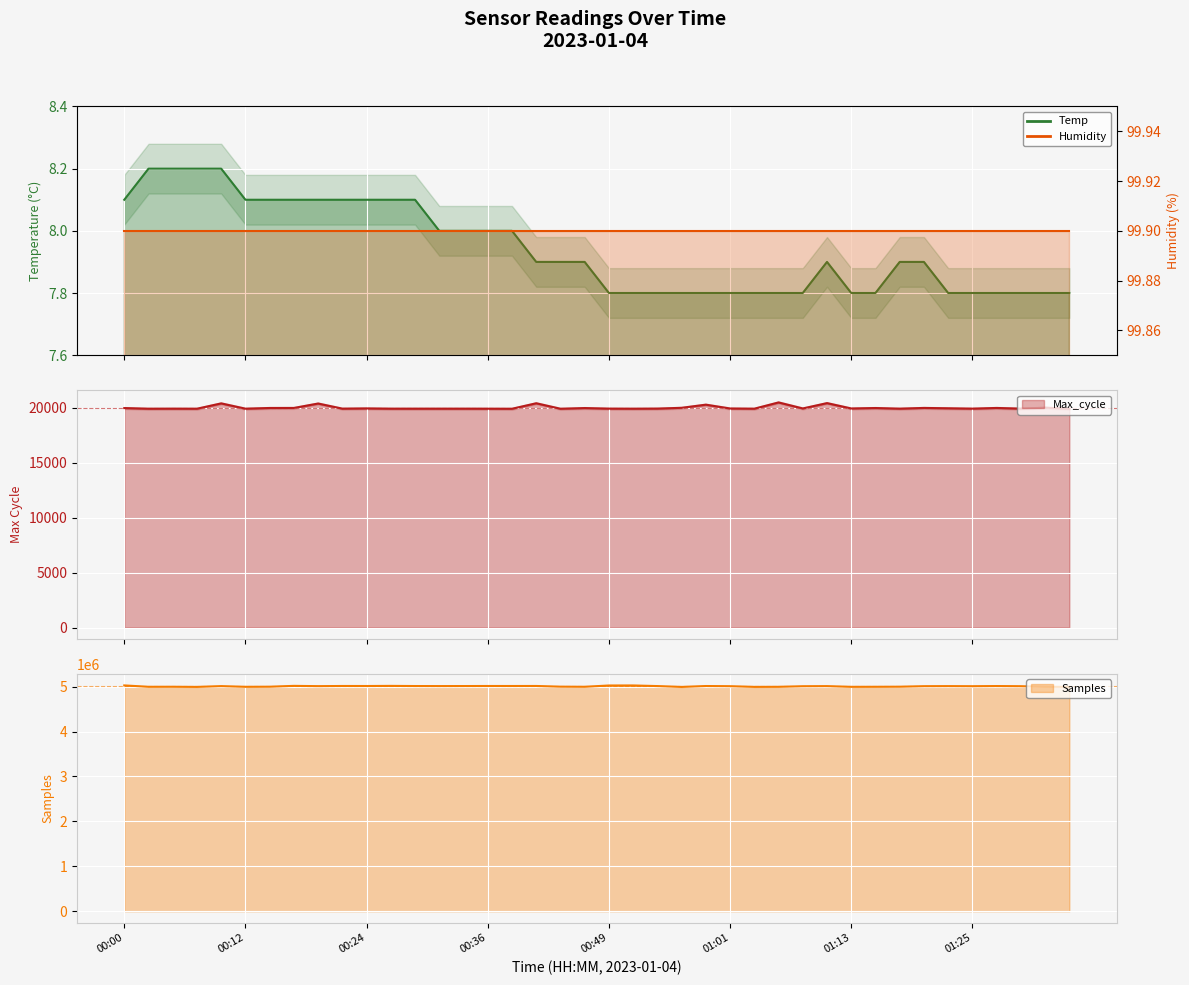

What is the sum of the Samples values at 00:07 and 01:03?

9988303.0